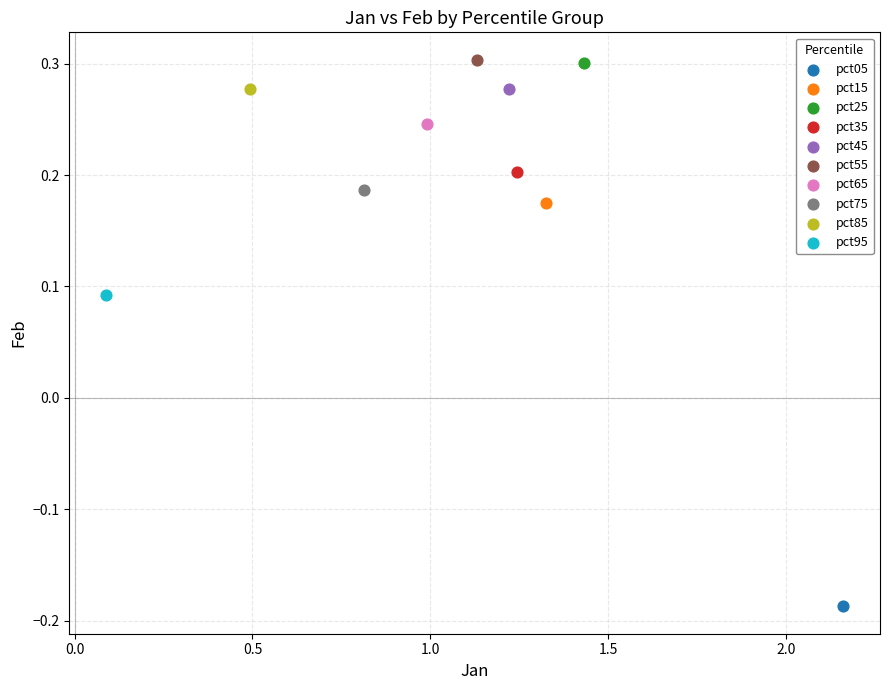

What are all the series names shown in the legend?

pct05, pct15, pct25, pct35, pct45, pct55, pct65, pct75, pct85, pct95